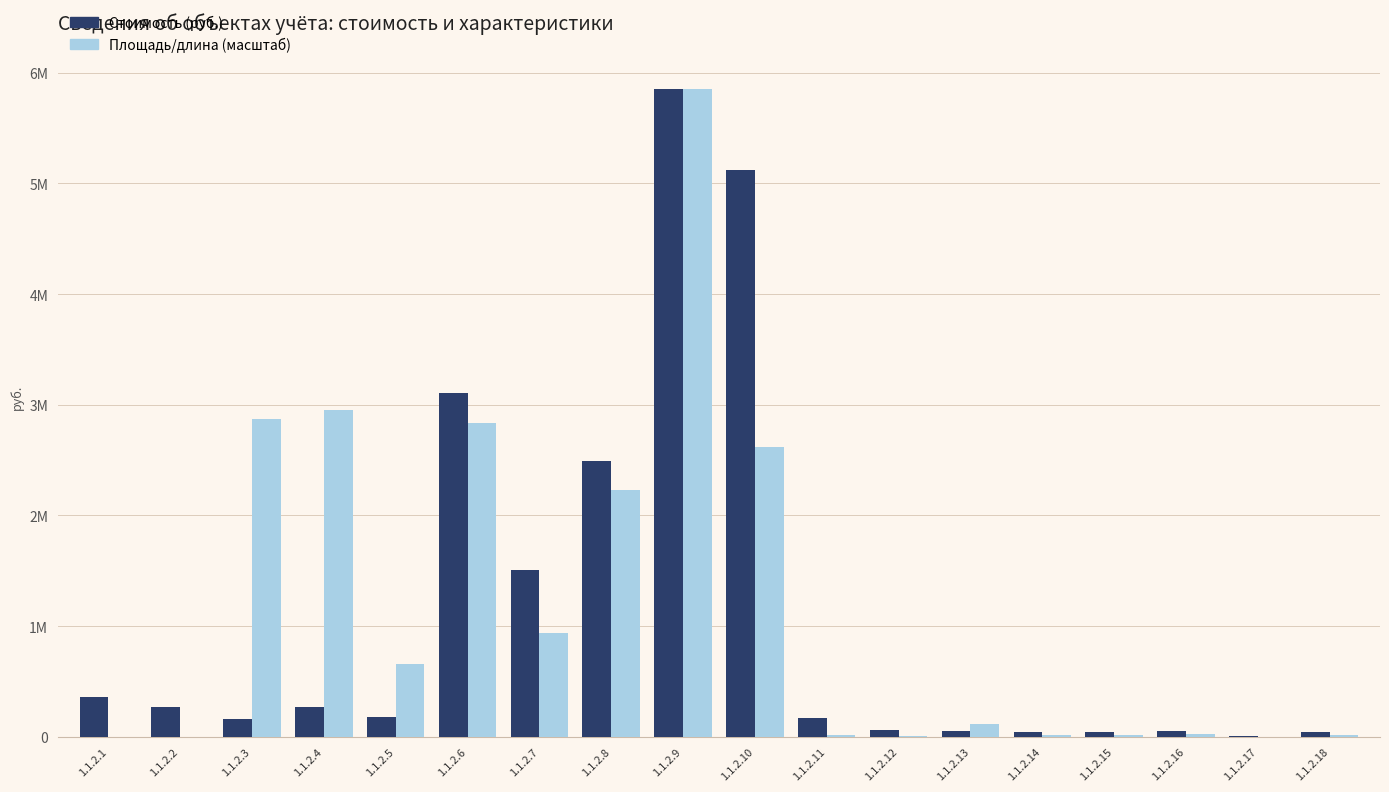

At which category does the chart reach its peak across all series?

1.1.2.9